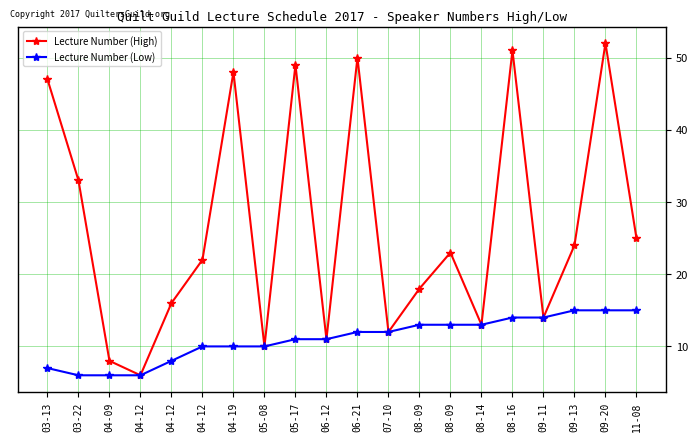

How many data points does each series have?

20